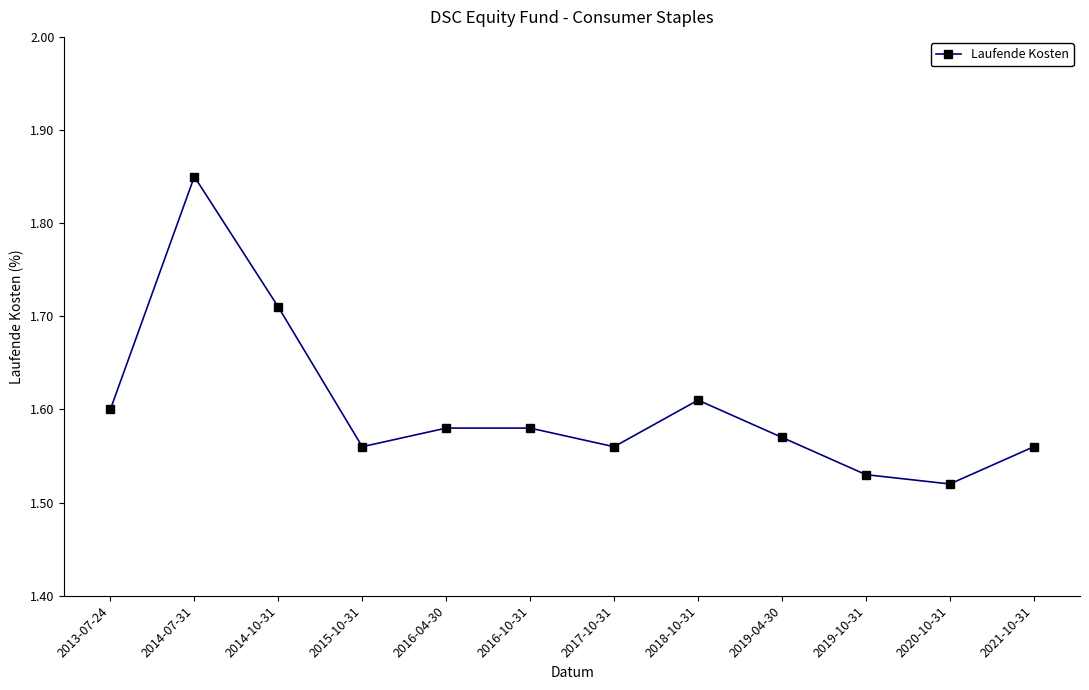

Approximately how many times larger is the value at 2019-04-30 compared to 2018-10-31?

1.0